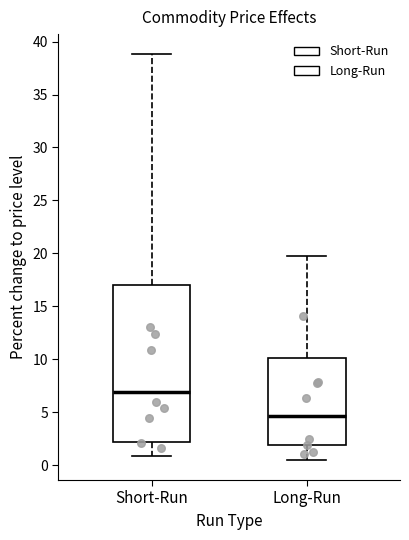

Reading left to right, transcribe this box plot: for each box, give where its median line is, the range the box spans, and where its two whiskers end, as read against the y-axis. The values are not printed on the chart, so give them approximately, as read against the axis.

Short-Run: median 7.0, box 2.0 to 17.0, whiskers 1.0 to 39.0
Long-Run: median 4.5, box 2.0 to 10.0, whiskers 0.5 to 20.0